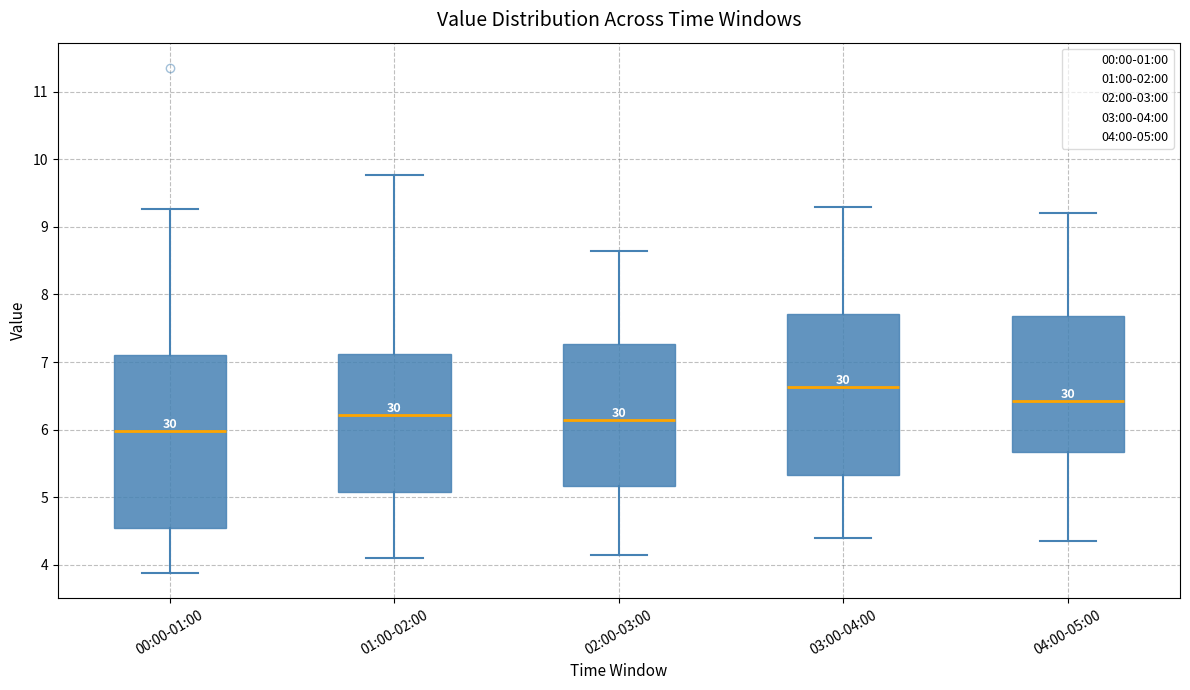

Reading left to right, read every box against the y-axis: the position of its median line, the range the box covers, and the ends of its whiskers. The values are not printed on the chart, so give them approximately, as read against the axis.

00:00-01:00: median 6.0, box 4.5 to 7.1, whiskers 3.9 to 9.3
01:00-02:00: median 6.2, box 5.1 to 7.1, whiskers 4.1 to 9.8
02:00-03:00: median 6.2, box 5.2 to 7.3, whiskers 4.2 to 8.7
03:00-04:00: median 6.6, box 5.3 to 7.7, whiskers 4.4 to 9.3
04:00-05:00: median 6.4, box 5.7 to 7.7, whiskers 4.4 to 9.2